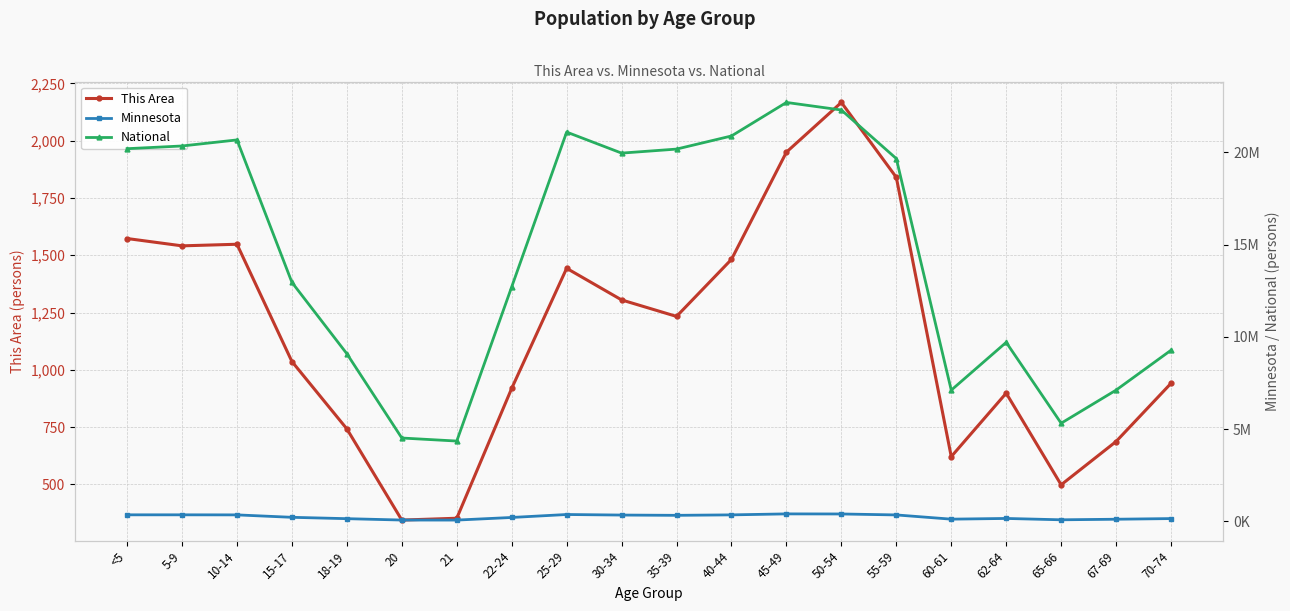

True or false: Minnesota and This Area cross at least once.

False